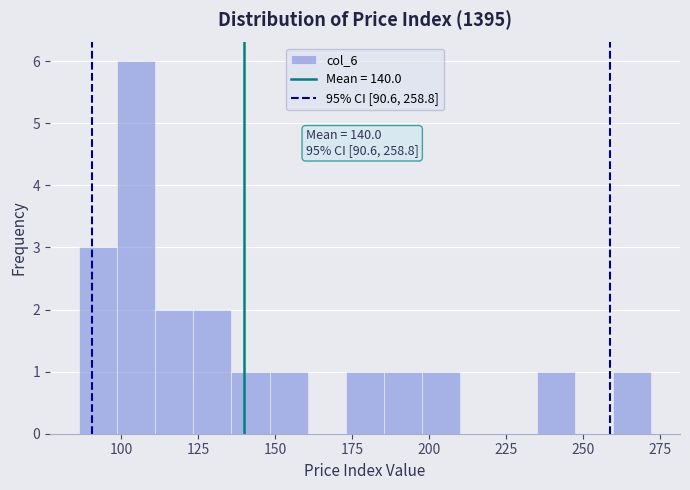

Around what value on the x-axis is the tallest bar? Give the approximate position of its centre, as read against the axis.

105